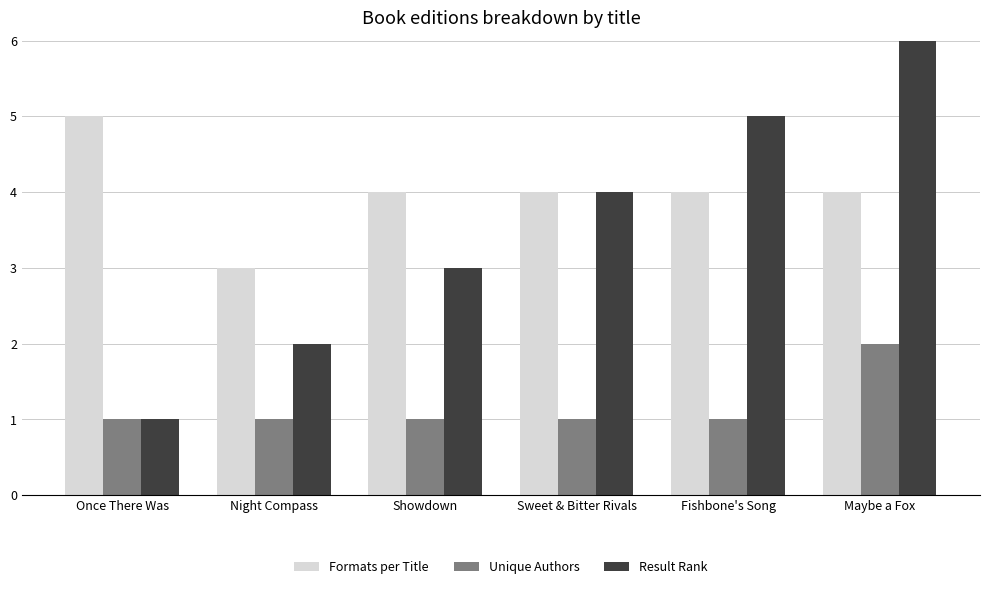

Reading right to left, extract all data points from this chart.

Formats per Title: Maybe a Fox=4	Fishbone's Song=4	Sweet & Bitter Rivals=4	Showdown=4	Night Compass=3	Once There Was=5
Unique Authors: Maybe a Fox=2	Fishbone's Song=1	Sweet & Bitter Rivals=1	Showdown=1	Night Compass=1	Once There Was=1
Result Rank: Maybe a Fox=6	Fishbone's Song=5	Sweet & Bitter Rivals=4	Showdown=3	Night Compass=2	Once There Was=1